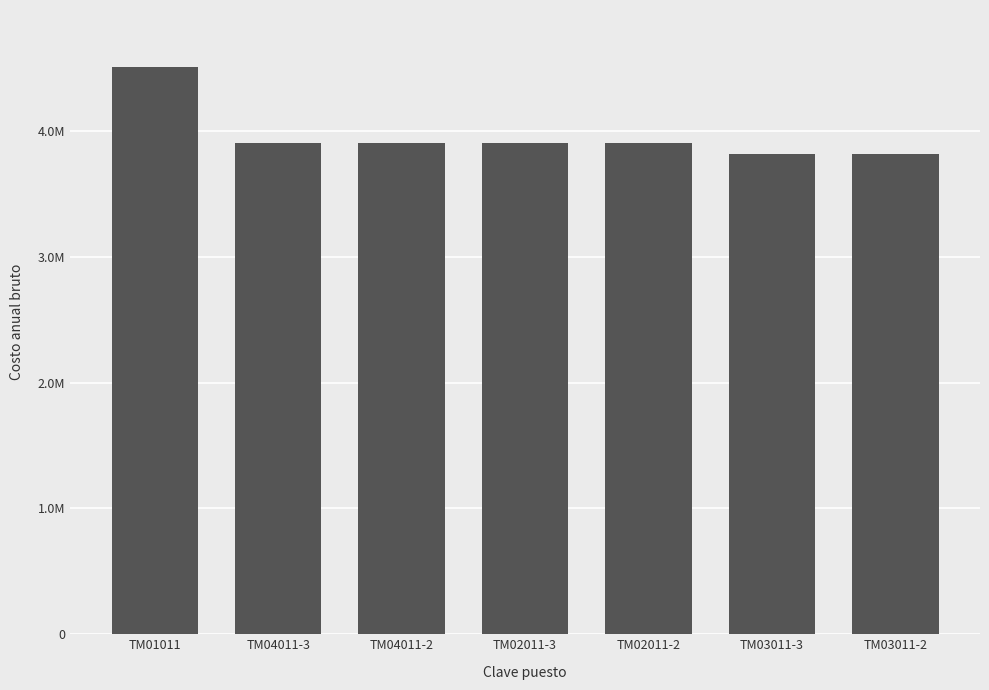

Where does the data first go above 3908805?

TM01011